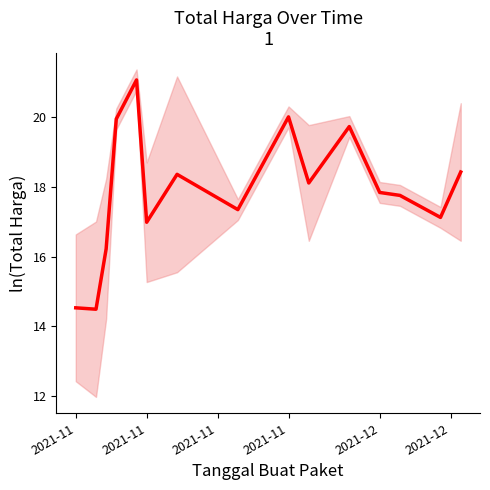

What is the average value?

17.9